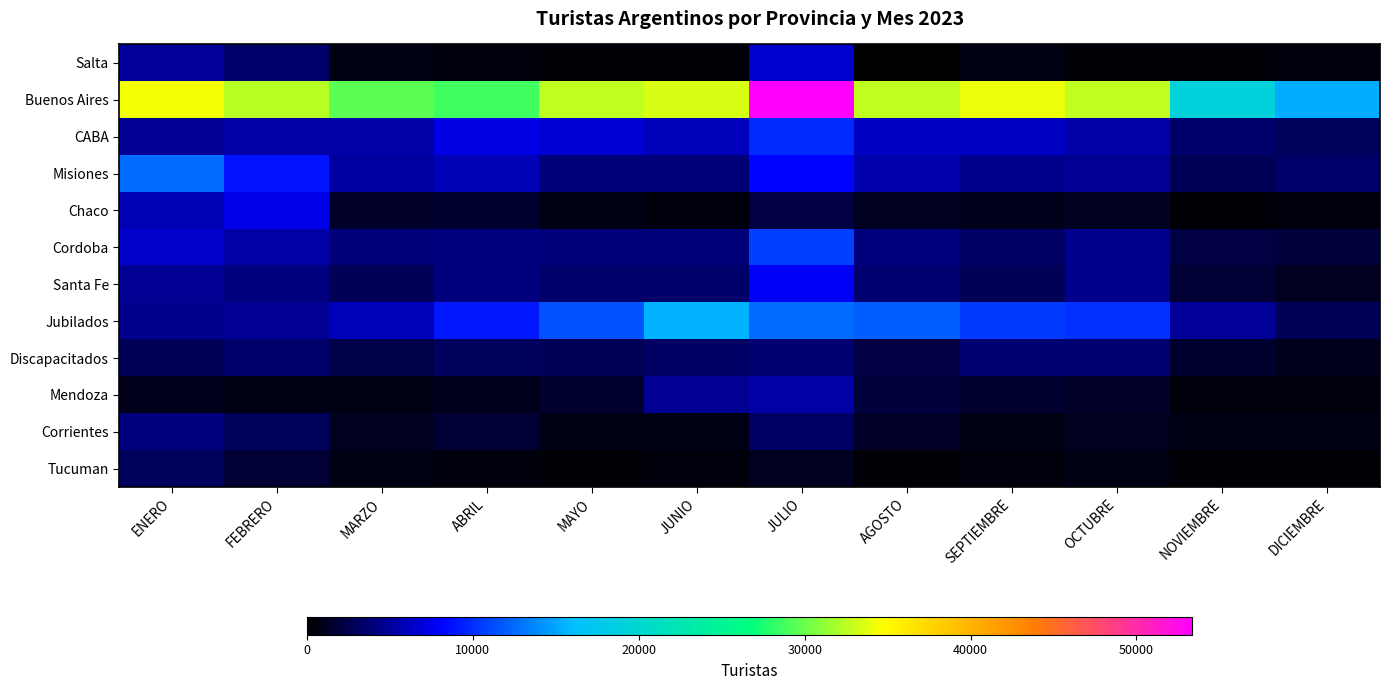

What is the total value across all series at DICIEMBRE?

31093